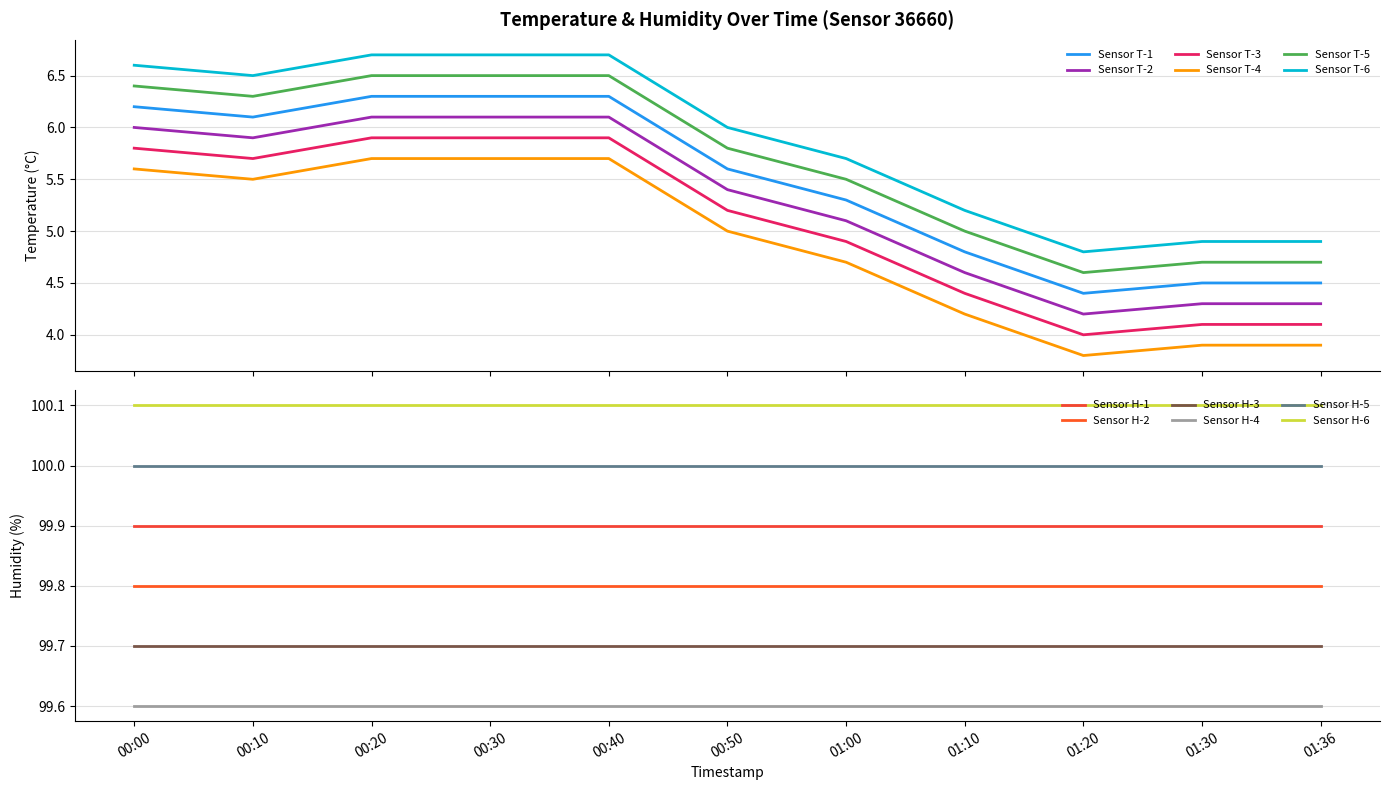

How many values in the temperature series exceed 6?

18